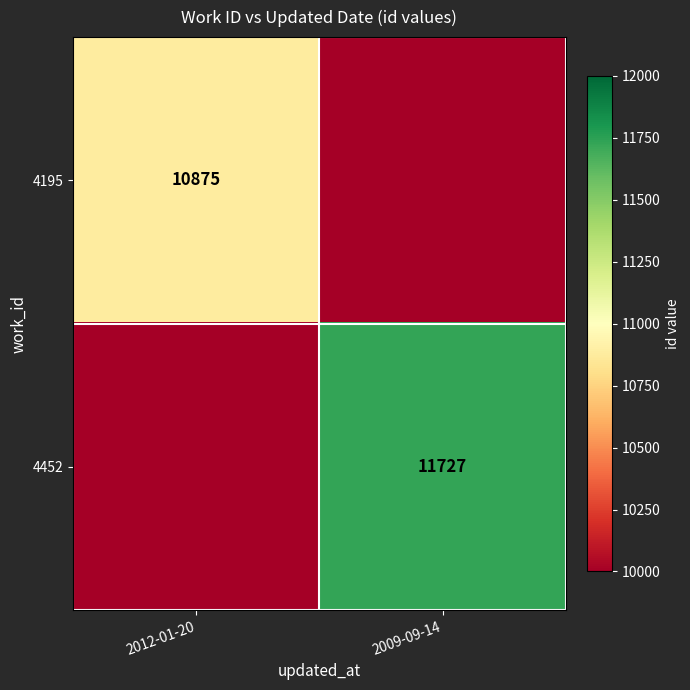

Is the value of 4195 at 2012-01-20 greater than the value of 4452 at 2009-09-14?

No